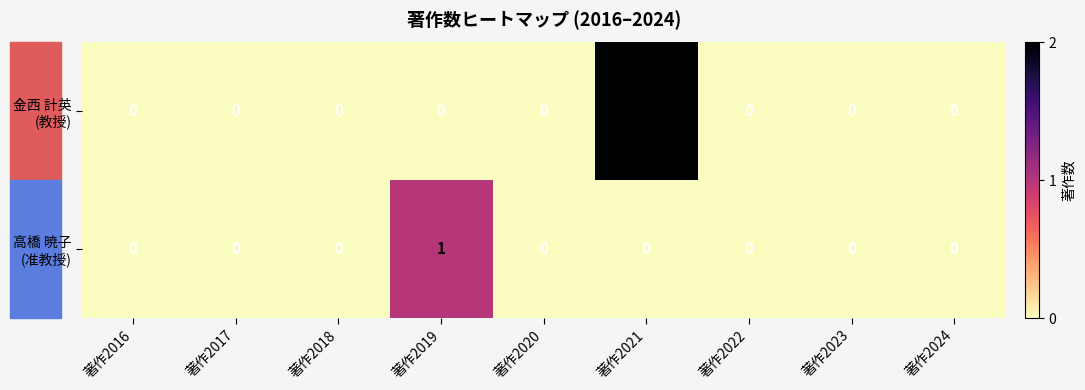

At which category is the sum across all series the highest?

著作2021